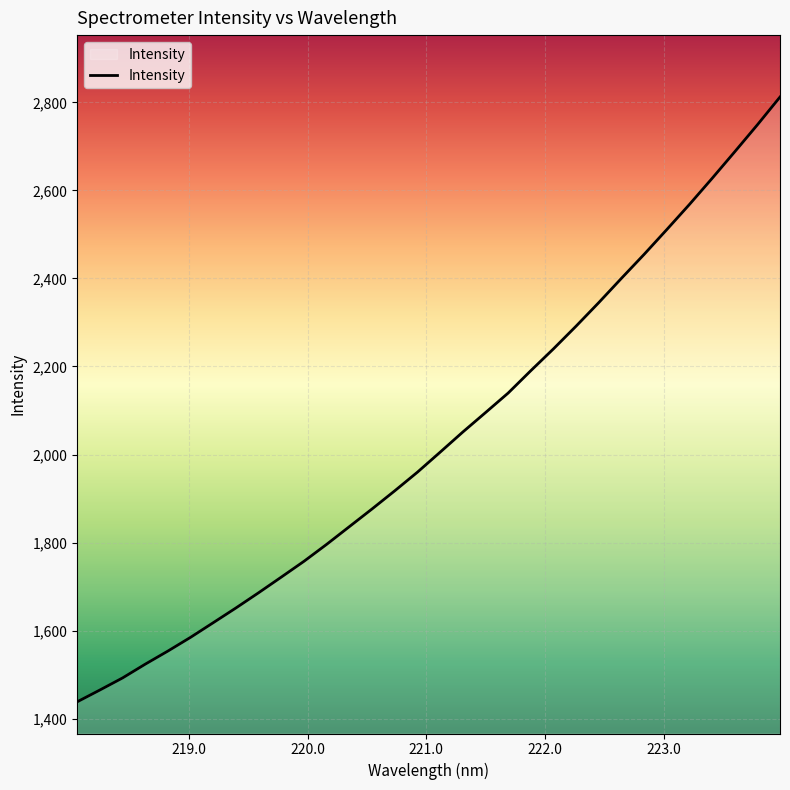

What is the maximum value shown in the chart?

2812.1